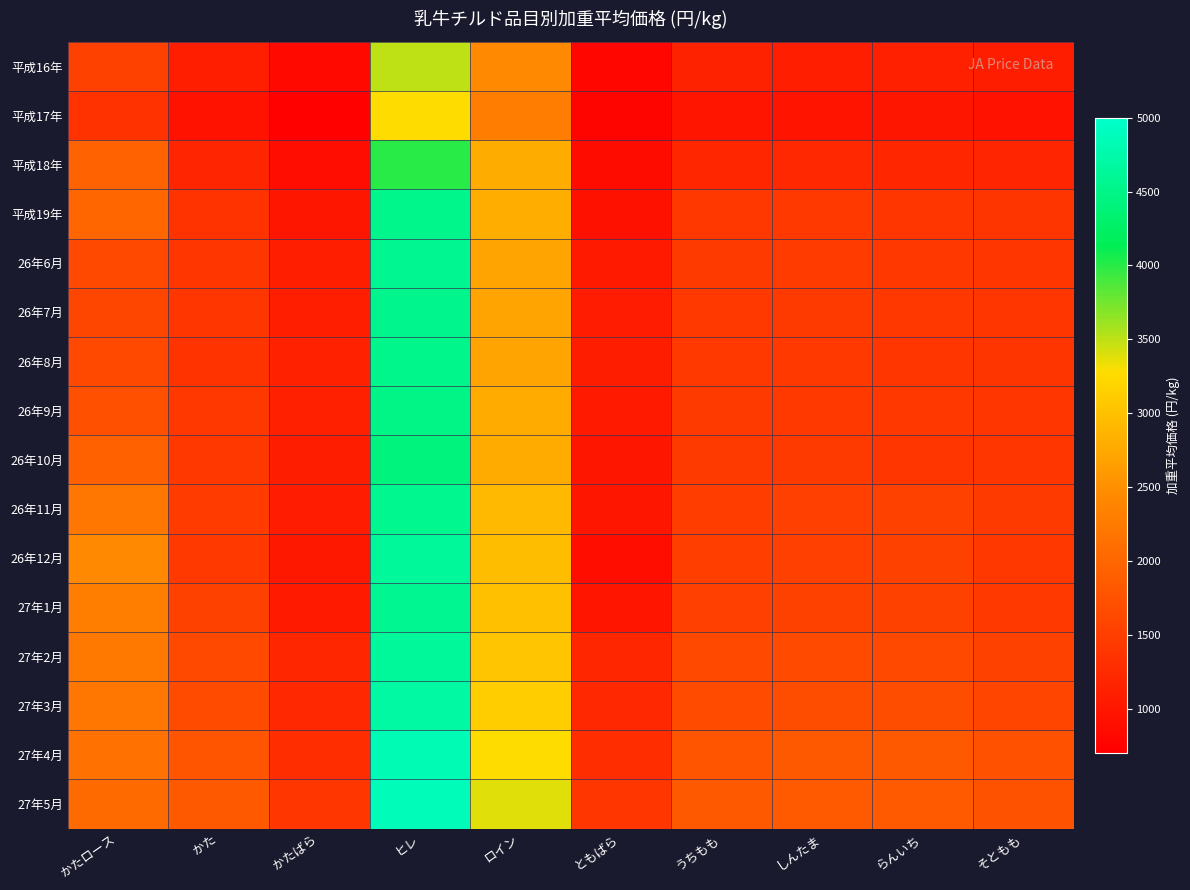

At which category does the chart reach its peak across all series?

ヒレ